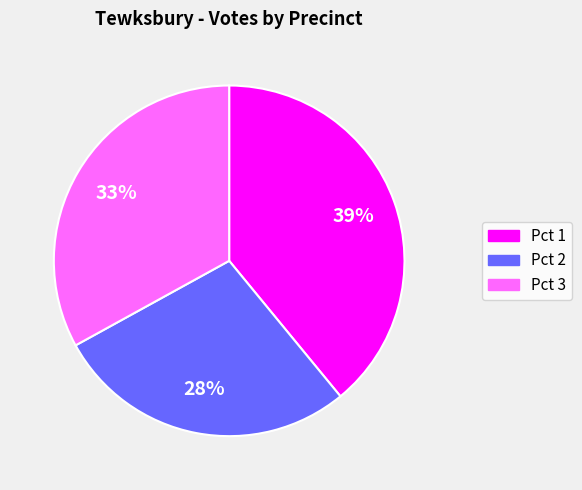

Combined, do Pct 2 and Pct 1 account for over 50%?

Yes